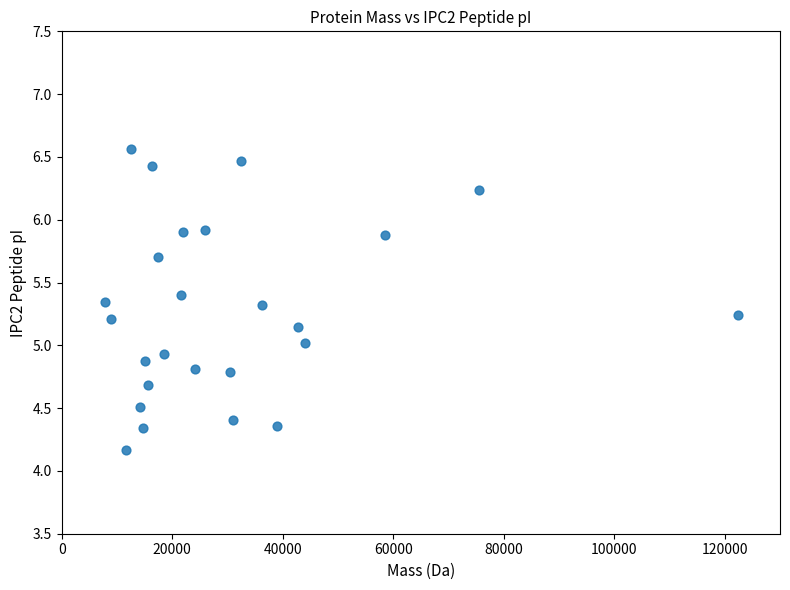

What is the range of Y values (max minus min)?

2.4